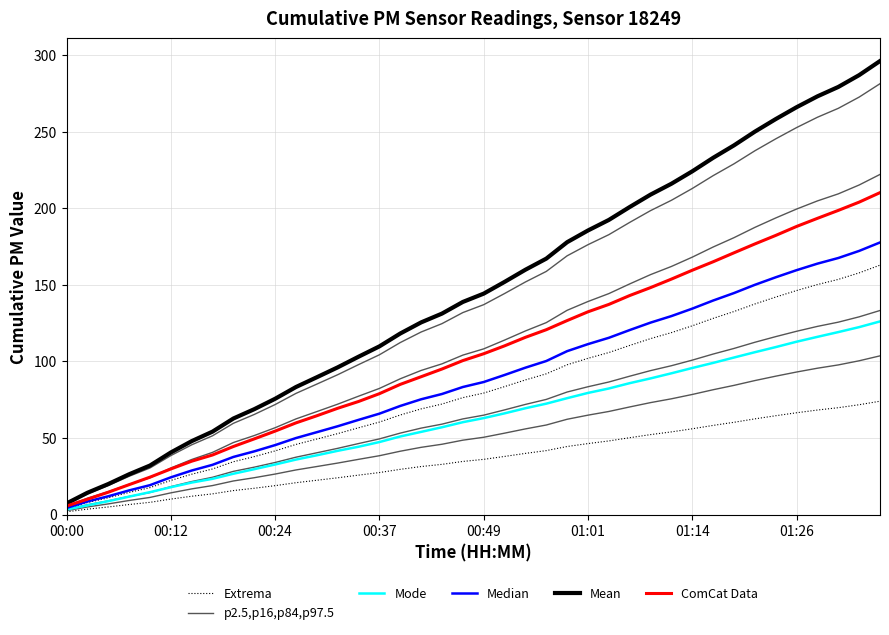

Is this an area chart (filled region under the line)?

No